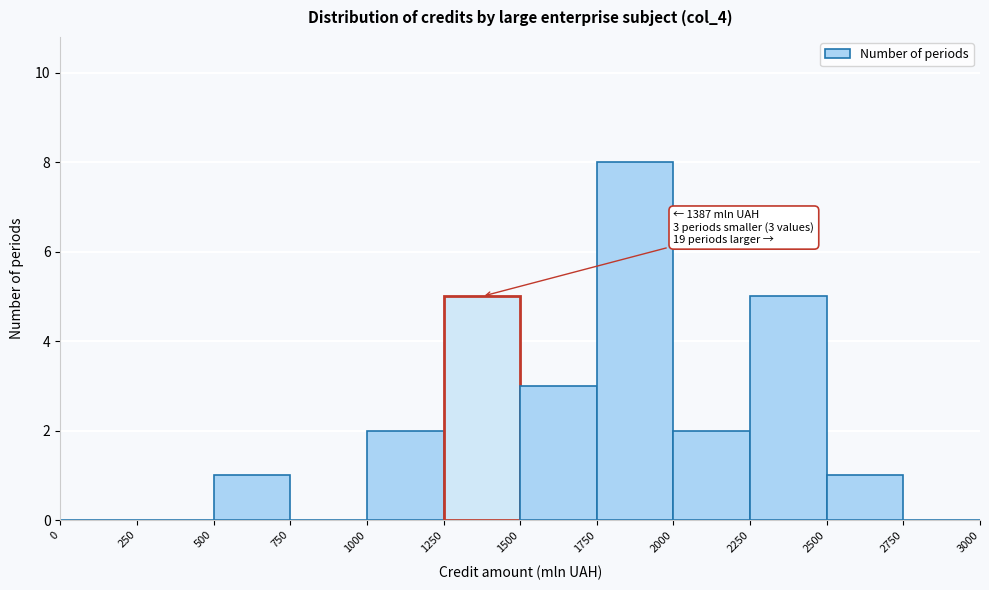

Which range on the x-axis has the tallest bar?

1750 to 2000